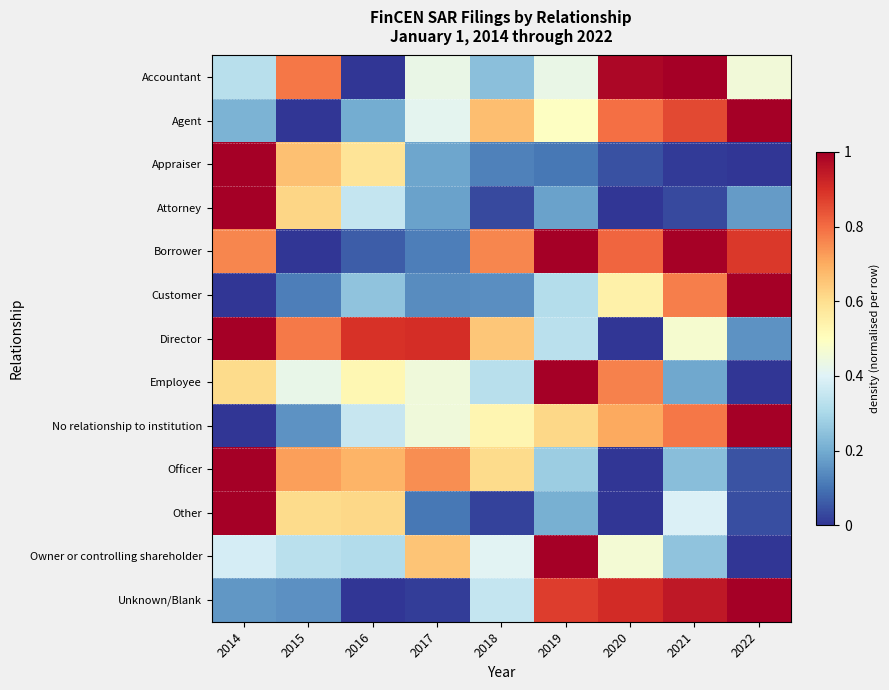

What is the total value across all series at 2020?

6.0